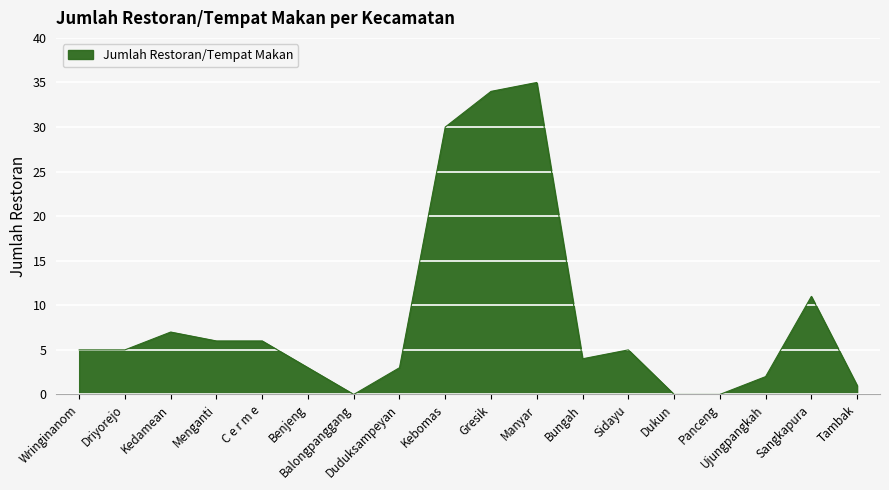

What is the difference between the values at Bungah and Ujungpangkah?

2